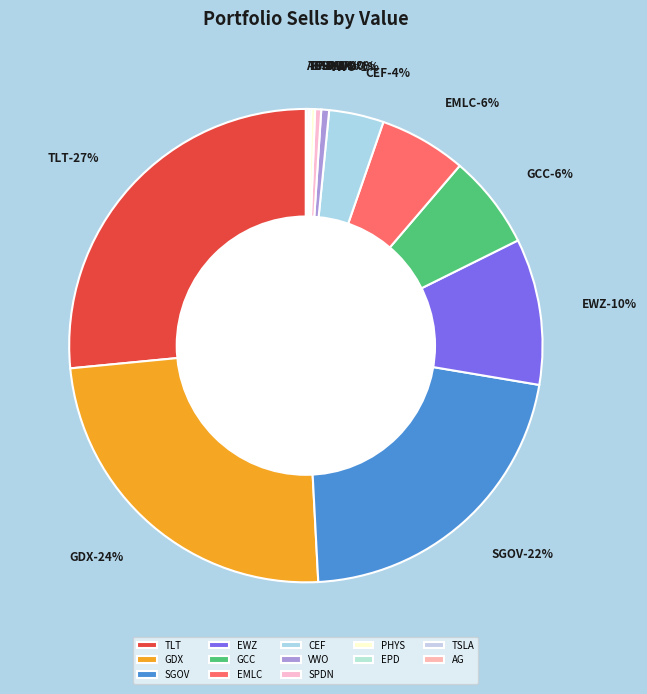

Is there any slice that represents more than half of the pie?

No